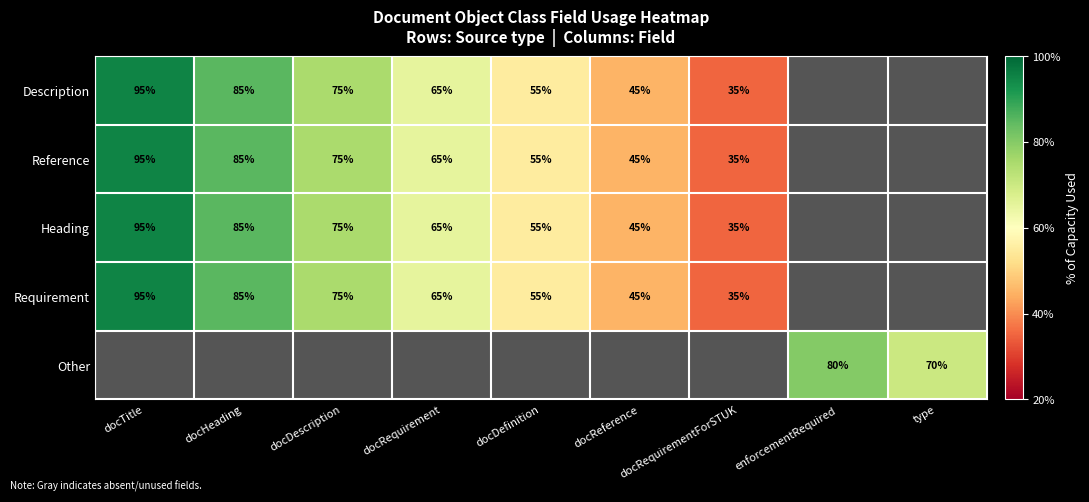

How many distinct data groups are displayed?

5